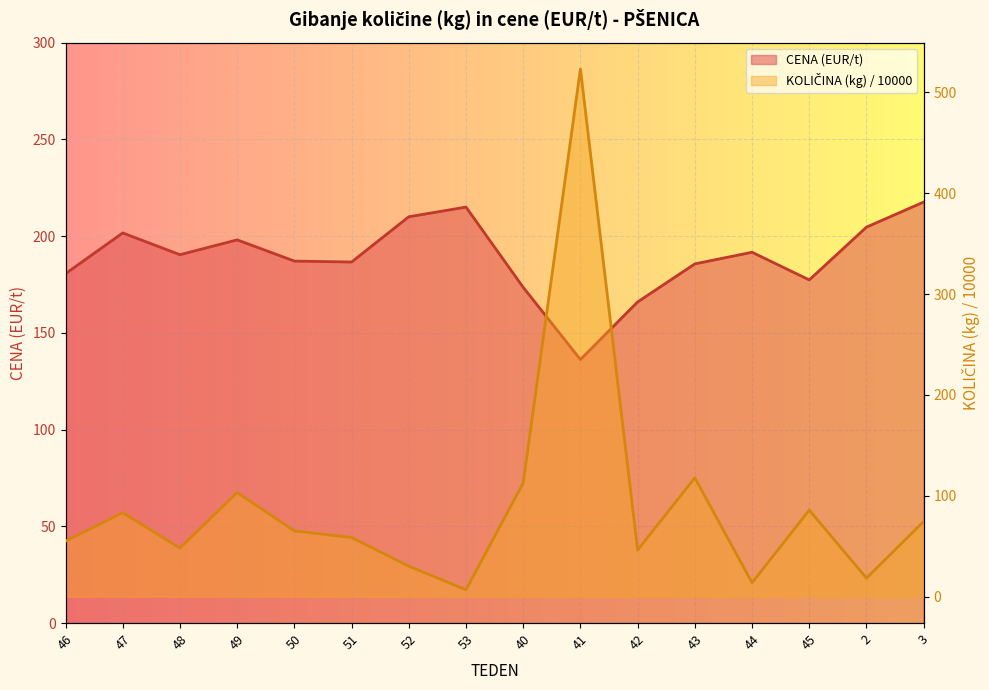

Reading left to right, extract all data points from this chart.

CENA (EUR/t): 180.6	201.6	190.4	198.1	187.1	186.6	210.0	215.0	173.5	136.2	166.0	185.6	191.7	177.4	204.6	217.6
KOLIČINA (kg) / 10000: 55.0	83.3	48.2	103.3	65.2	58.7	30.3	6.8	112.7	523.1	46.2	117.8	13.8	85.8	18.4	74.6